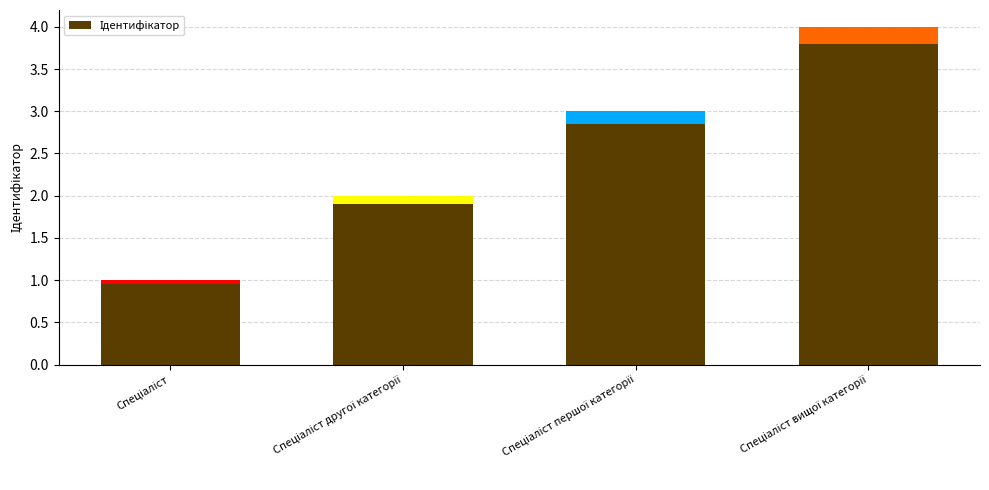

What is the sum of all values?

10